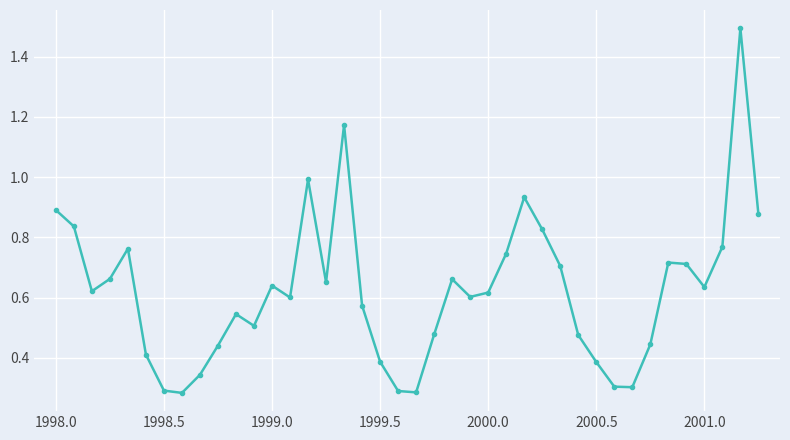

What is the greatest value displayed?

1.5